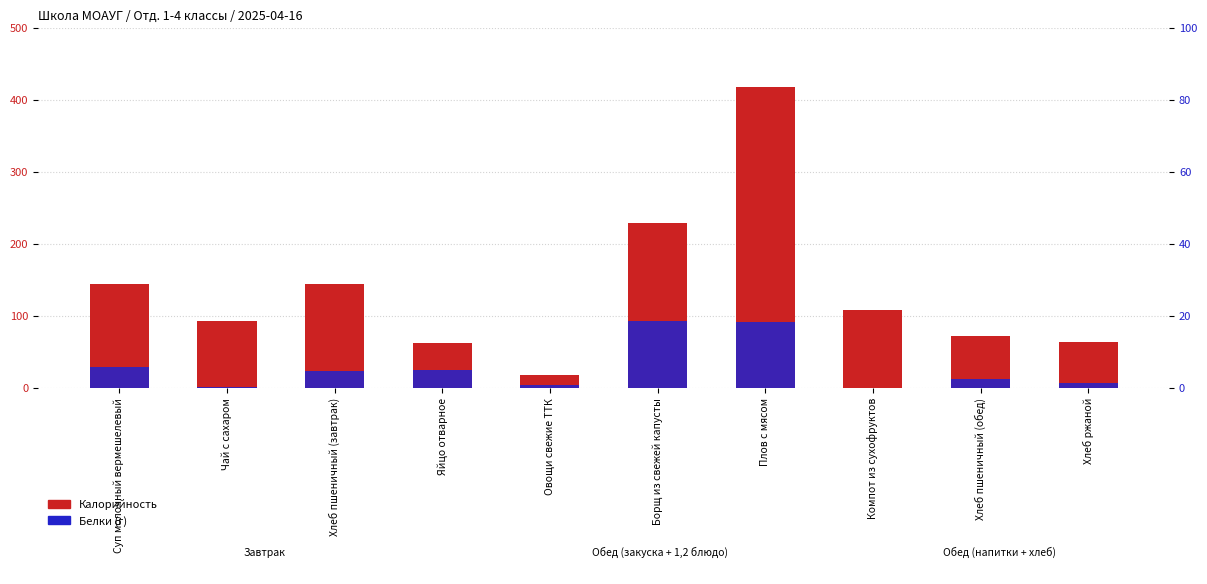

The value of Калорийность at Борщ из свежей капусты is 364.6. True or false?

False